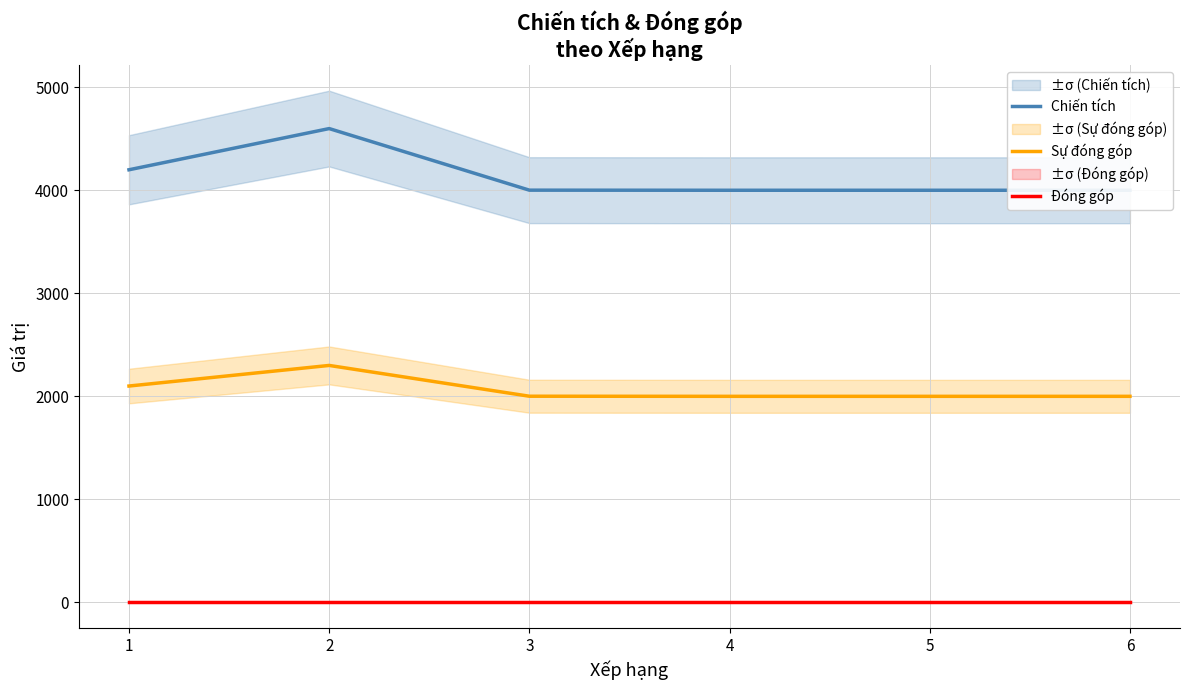

Which category has the highest value in the Sự đóng góp series?

2